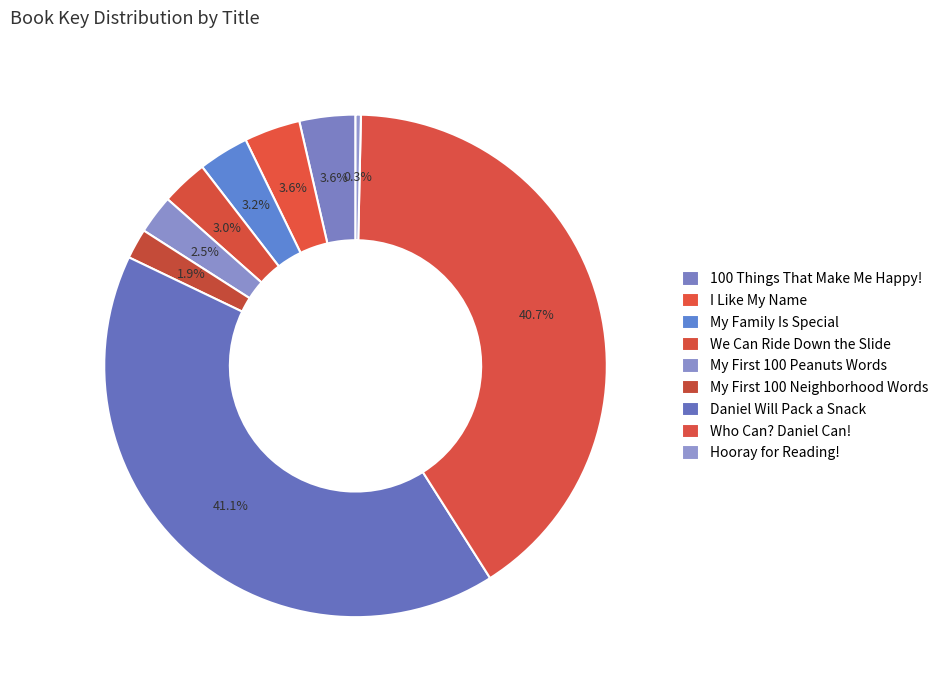

What portion of the pie excludes Hooray for Reading!?

99.7%